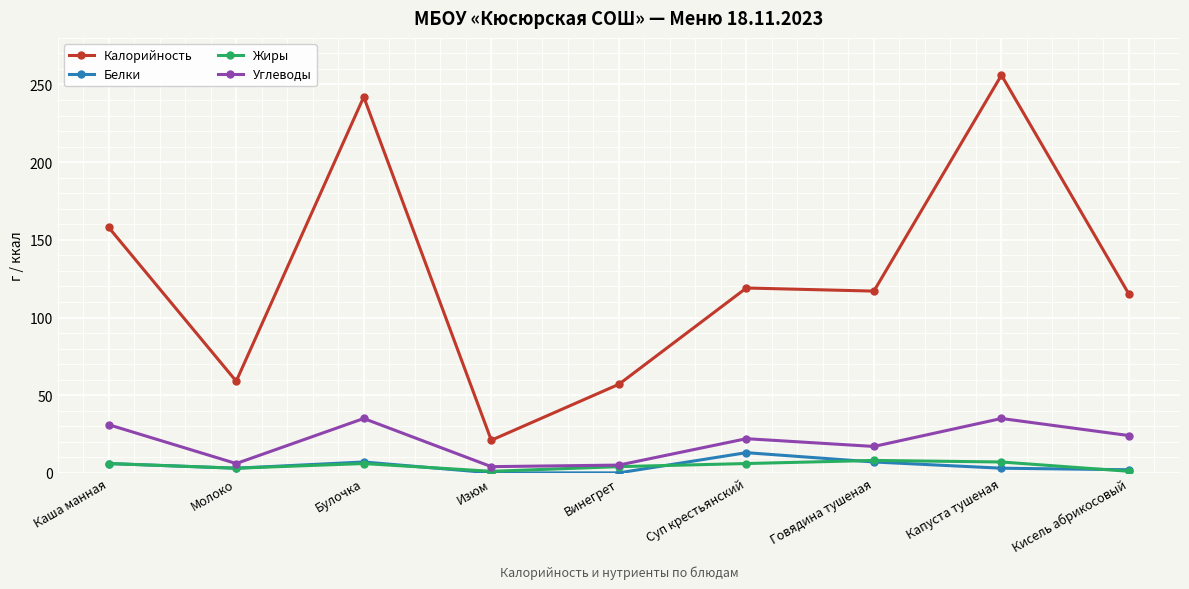

What is the total value across all series at Изюм?

26